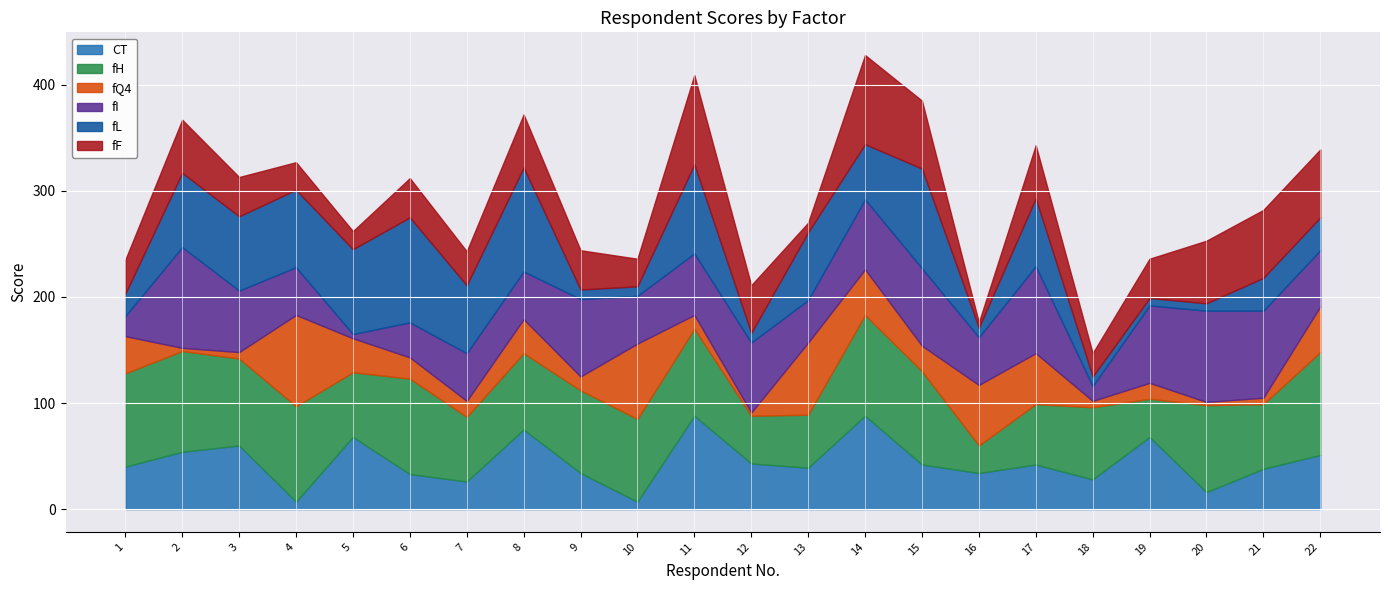

True or false: CT has a value of 16 at 20.

True